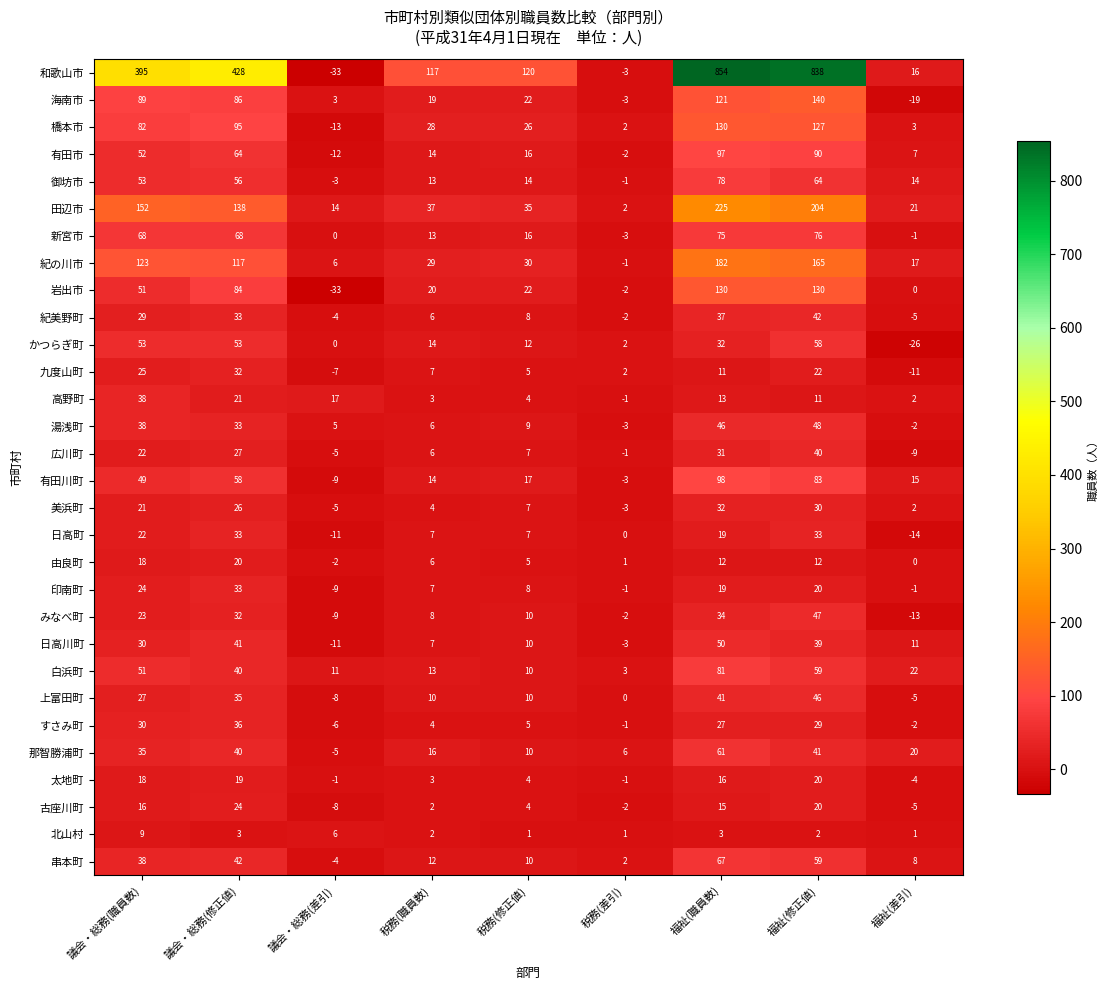

Which series has the widest spread of values?

和歌山市